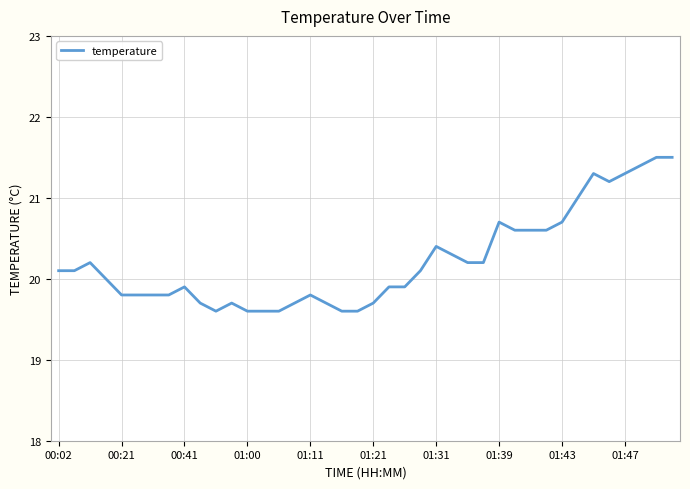

What is the difference between the maximum and minimum values?

1.9